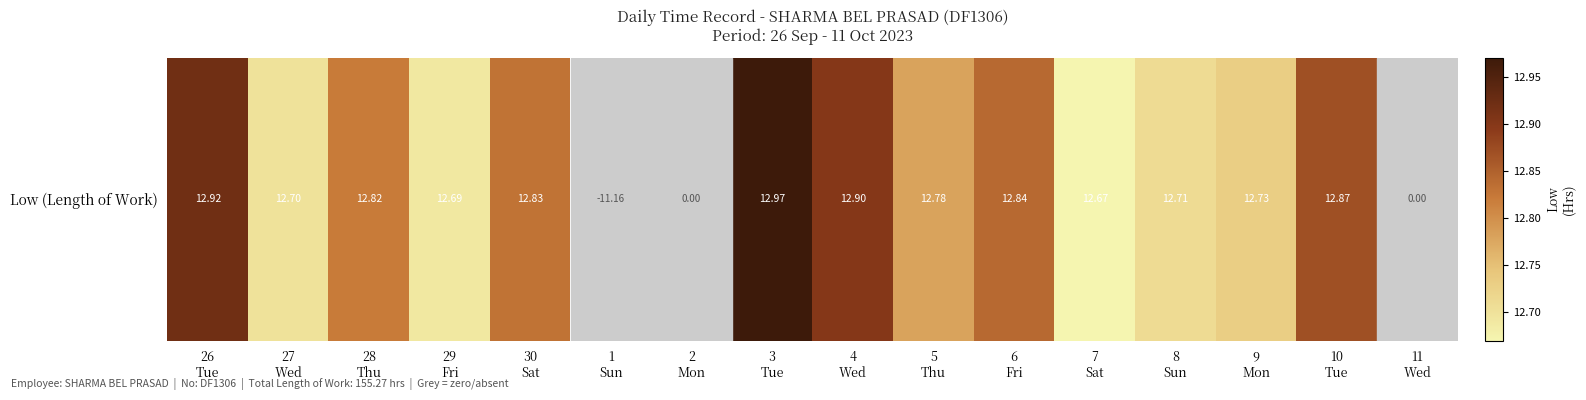

Reading left to right, transcribe all the data shown in this chart.

26
Tue=12.9	27
Wed=12.7	28
Thu=12.8	29
Fri=12.7	30
Sat=12.8	1
Sun=-11.2	2
Mon=0.0	3
Tue=13.0	4
Wed=12.9	5
Thu=12.8	6
Fri=12.8	7
Sat=12.7	8
Sun=12.7	9
Mon=12.7	10
Tue=12.9	11
Wed=0.0